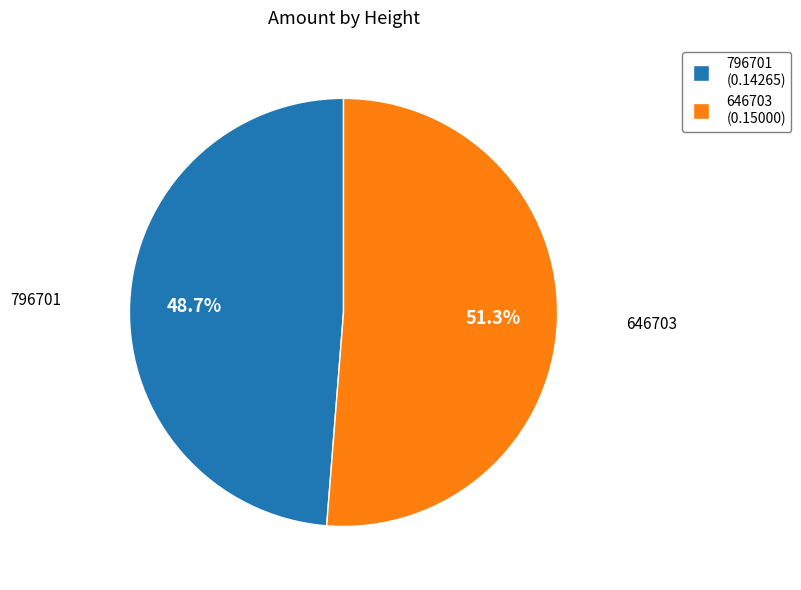

What is the majority slice?

646703